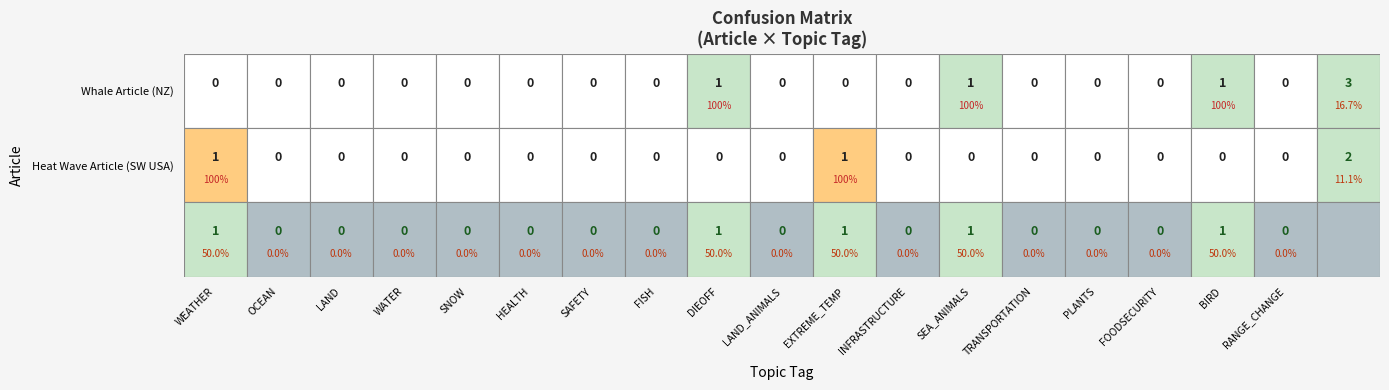

Which has a higher value, 1 or 0?

1